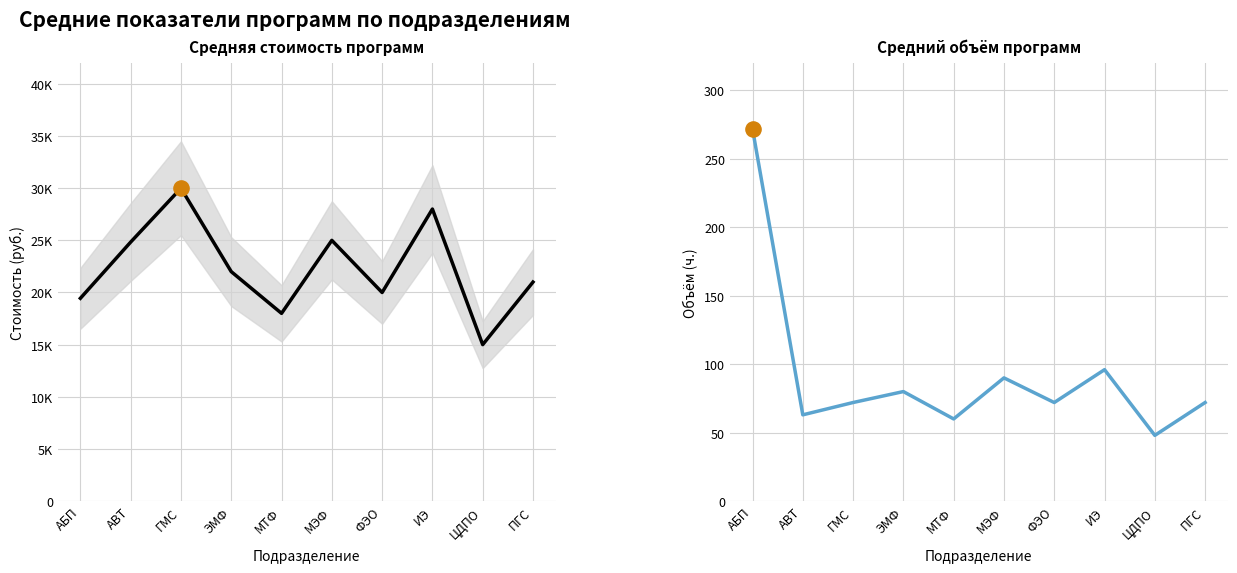

Which series reaches the minimum Y coordinate?

Средний объём (ч.)